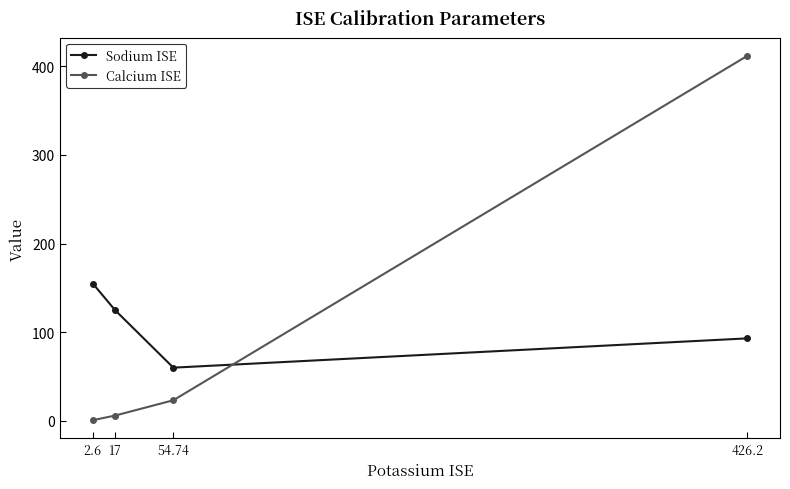

Is it true that Calcium ISE equals 0.8 at 2.6?

True